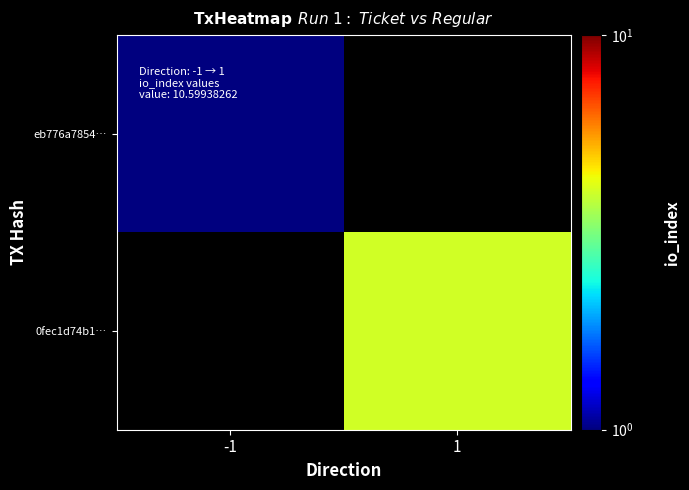

Rank the categories by 0fec1d74b1… value from highest to lowest.

-1, 1